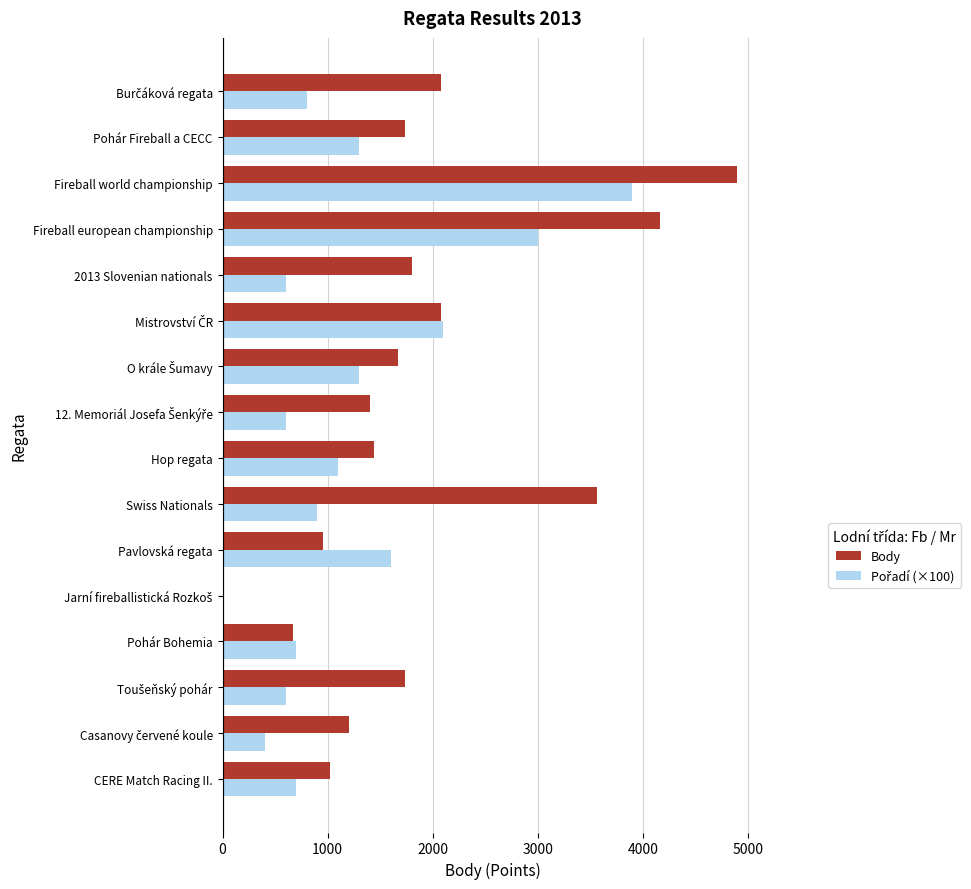

Which series has the largest total across all categories?

Body